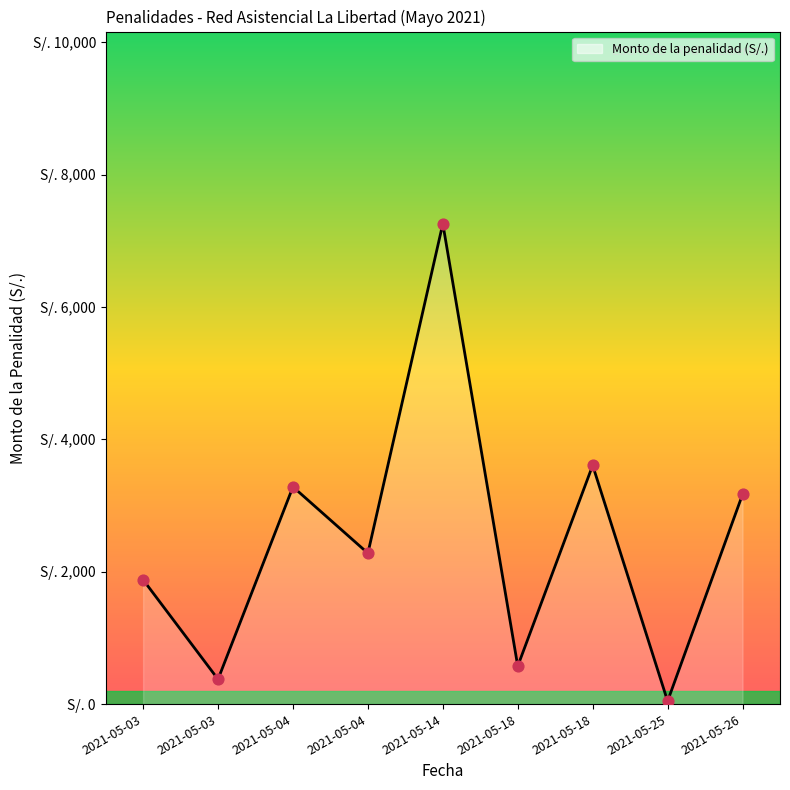

Which has a higher value, 2021-05-18 or 2021-05-04?

2021-05-04